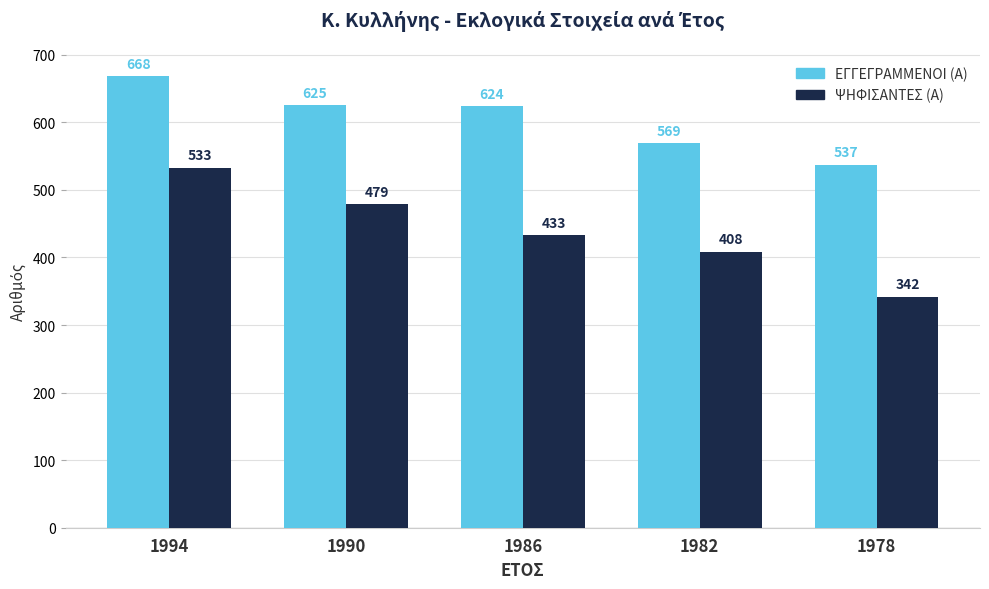

How many bars are there in each group?

2